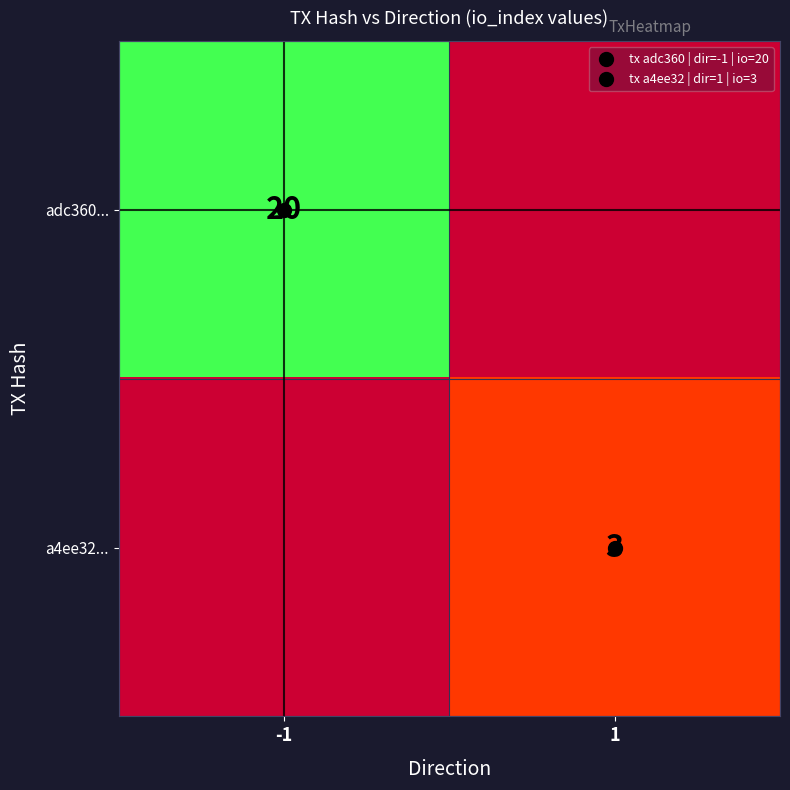

Which category has the lowest value in the a4ee32... series?

-1